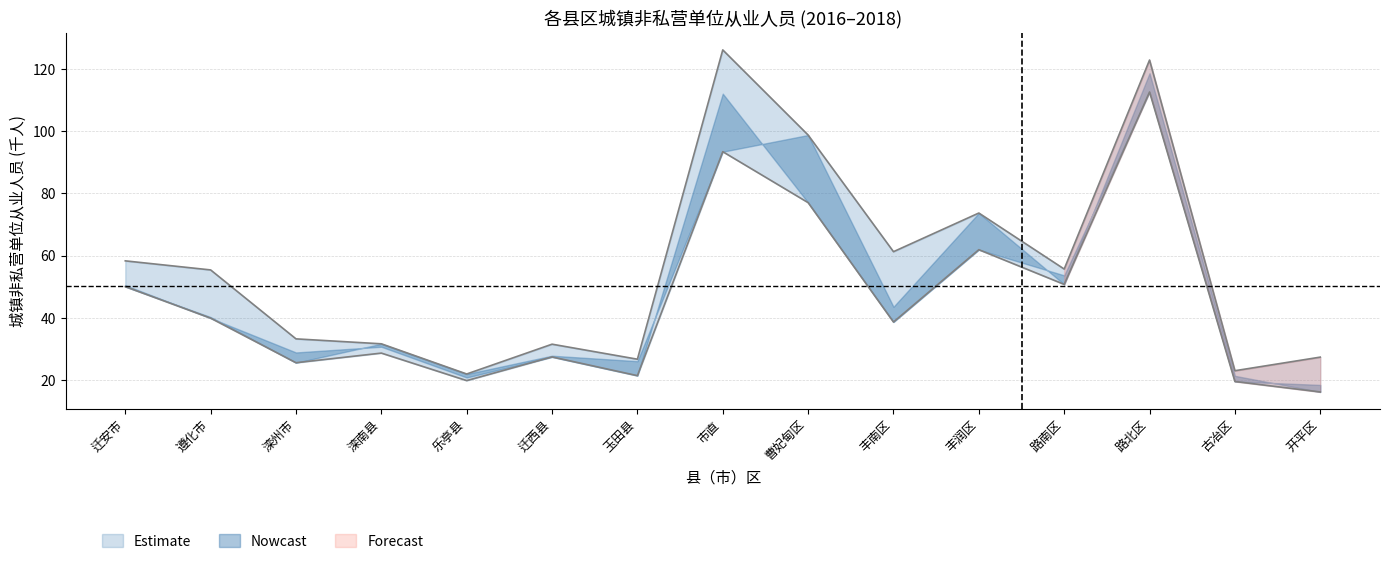

Is the value of 从业人员2016 at 开平区 greater than the value of 从业人员2017 at 古冶区?

Yes